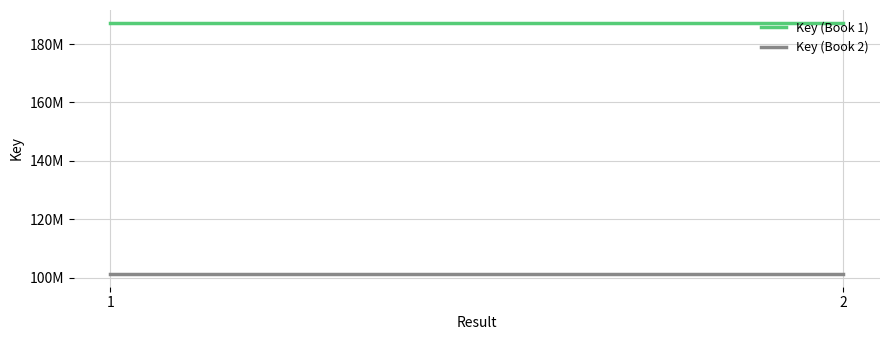

Count the number of data series in this chart.

2